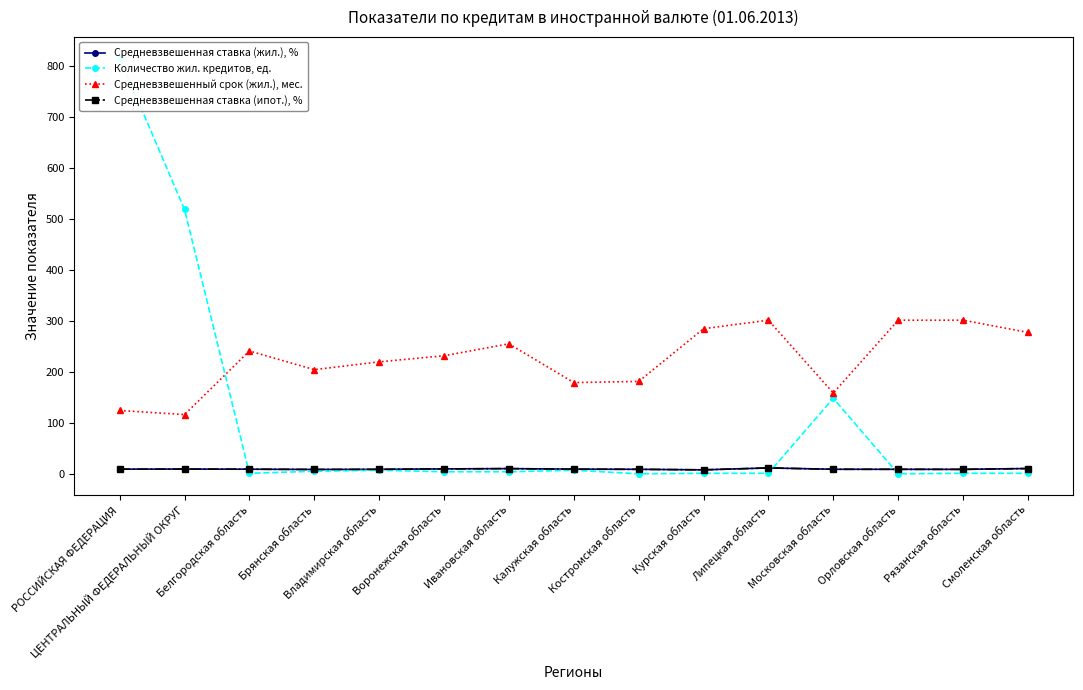

True or false: Средневзвешенный срок (жил.), мес. and Средневзвешенная ставка (ипот.), % intersect in this chart.

False